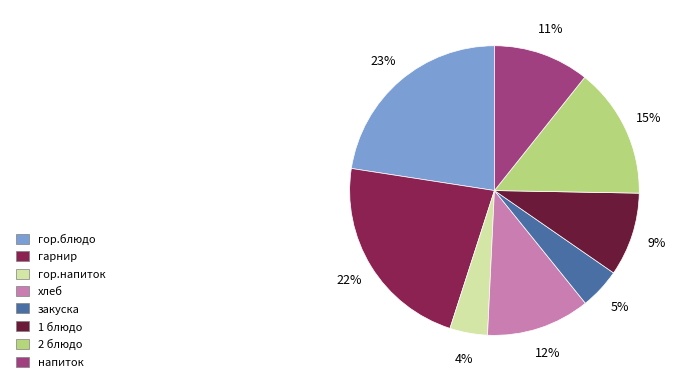

Does закуска represent more than half of the total?

No